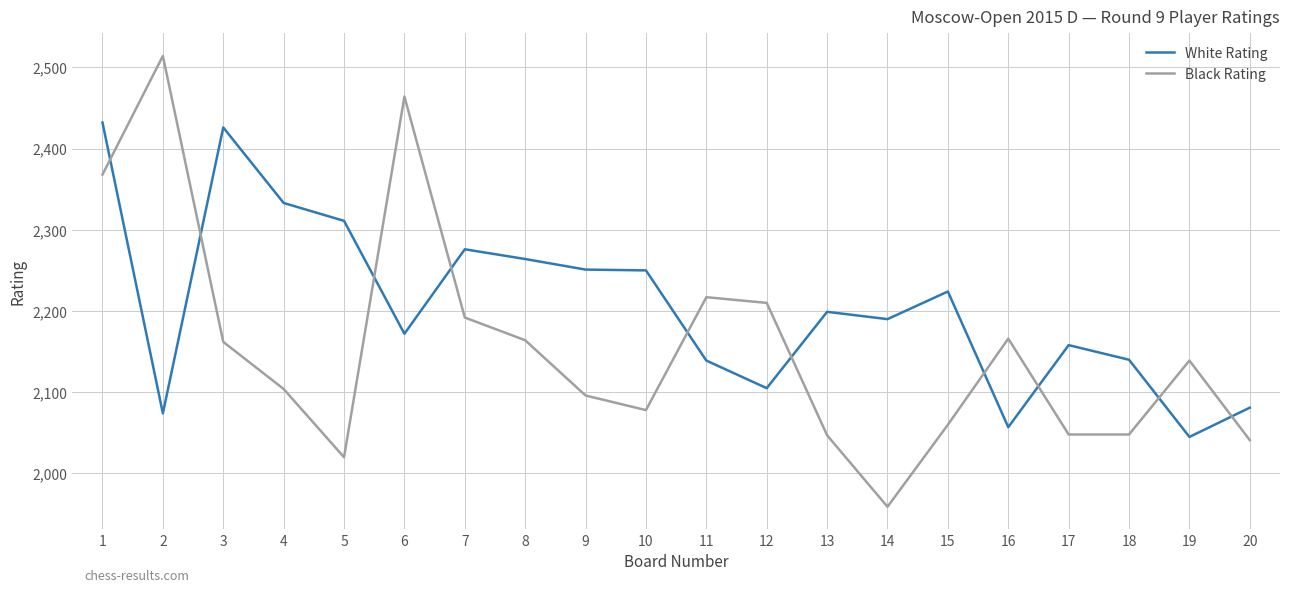

What is the difference between the maximum and minimum values in the Black Rating series?

555